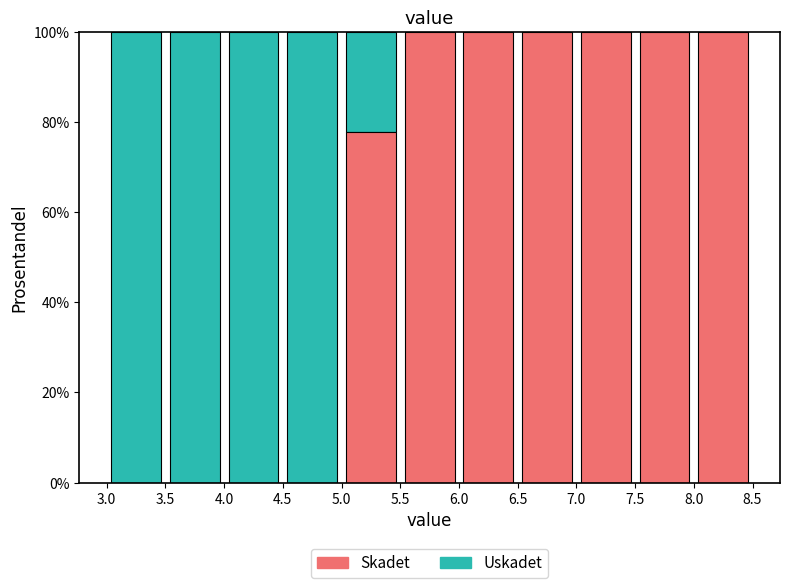

Reading left to right, list every stacked bar in this chart as the range it spans on the x-axis followed by its total height. The values are not printed on the chart, so give them approximately, as read against the axis.

3.0 to 3.5: 100
3.5 to 4.0: 100
4.0 to 4.5: 100
4.5 to 5.0: 100
5.0 to 5.5: 100
5.5 to 6.0: 100
6.0 to 6.5: 100
6.5 to 7.0: 100
7.0 to 7.5: 100
7.5 to 8.0: 100
8.0 to 8.5: 100